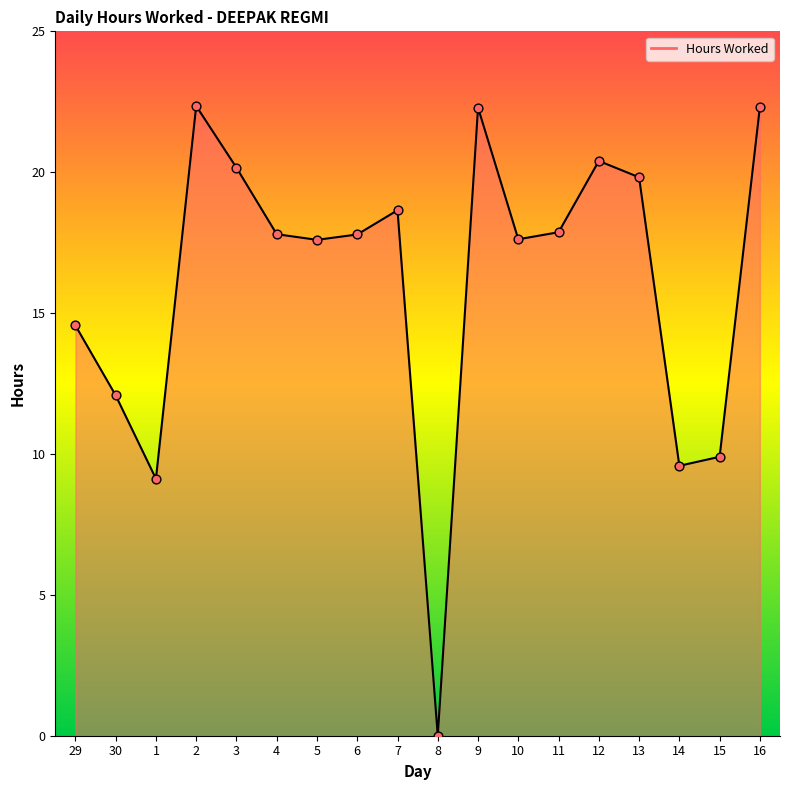

What is the change in value from 3 to 15?

-10.3